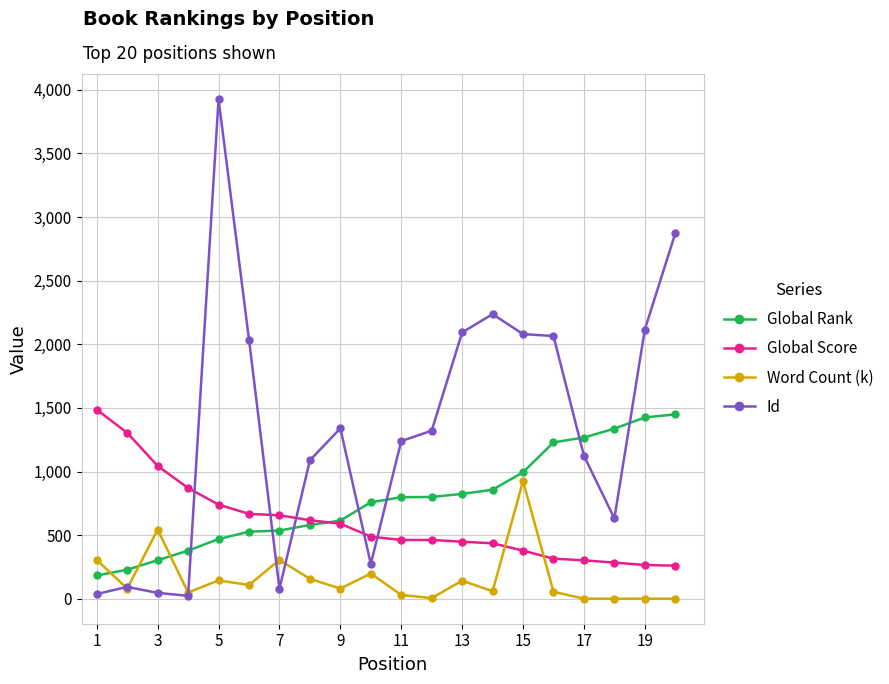

True or false: Id and Global Score intersect in this chart.

True